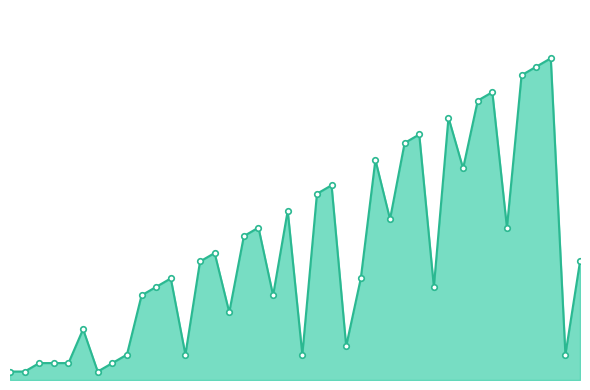

Does the chart have visible grid lines?

No